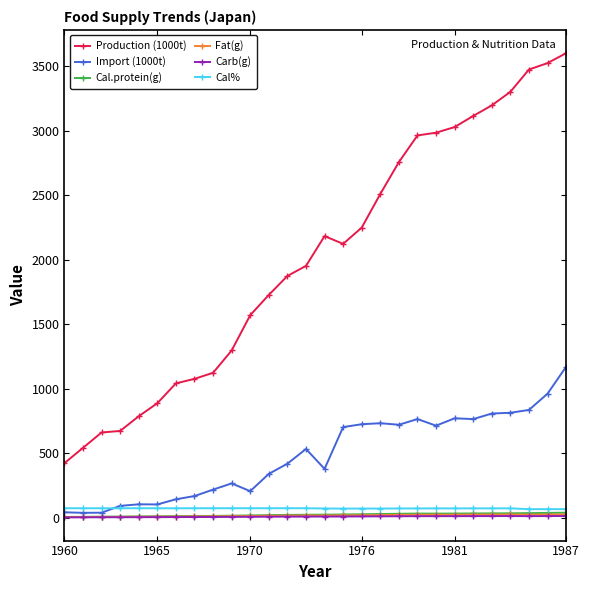

Which series has the largest range (max minus min)?

Production (1000t)